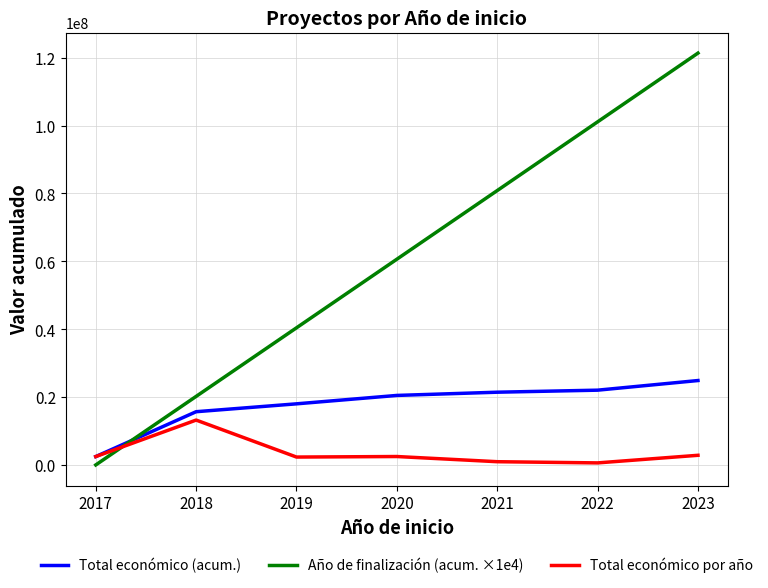

What is the difference between the maximum and minimum values in the Año de finalización (acum. ×1e4) series?

121370000